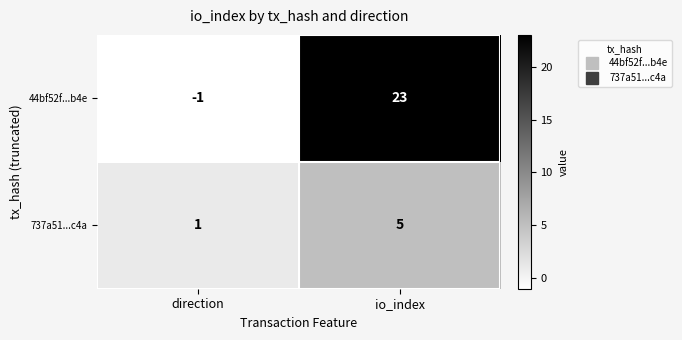

Reading left to right, extract all data points from this chart.

44bf52f...b4e: direction=-1	io_index=23
737a51...c4a: direction=1	io_index=5